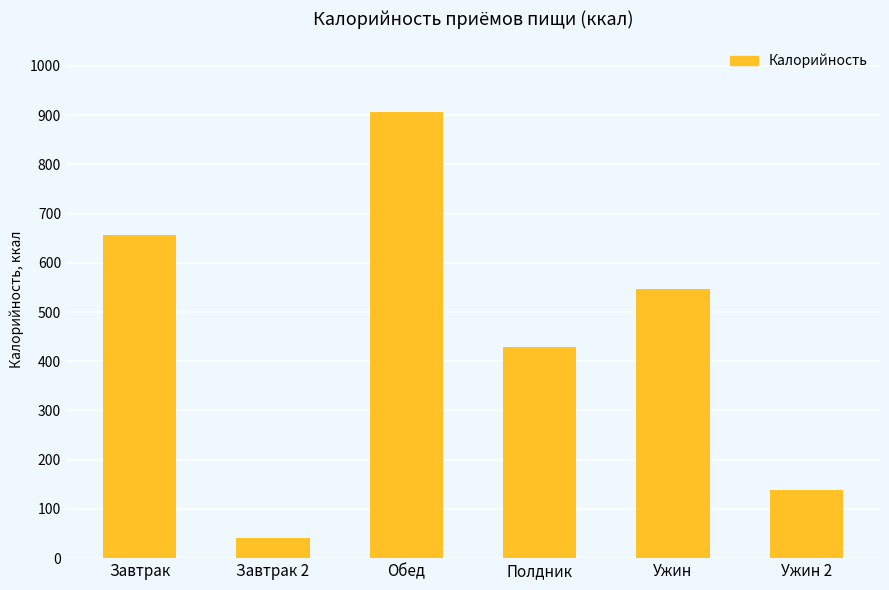

The chart shows a value of 656.0 at Завтрак. True or false?

True